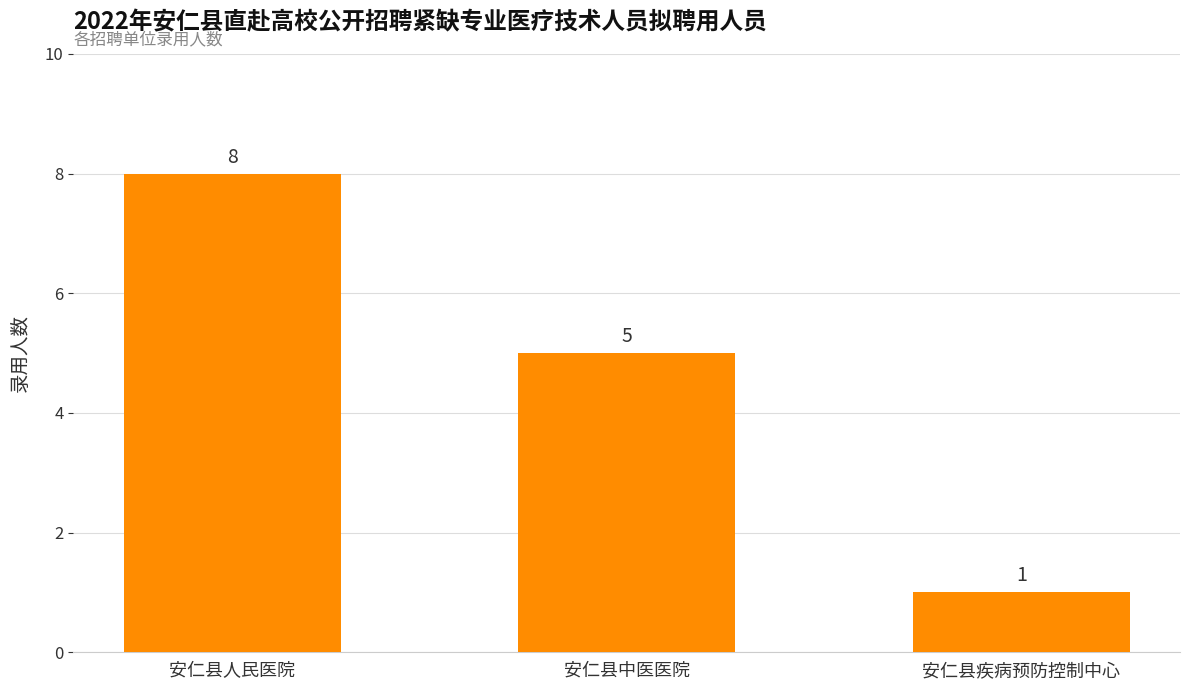

What position from the left is 安仁县疾病预防控制中心?

3